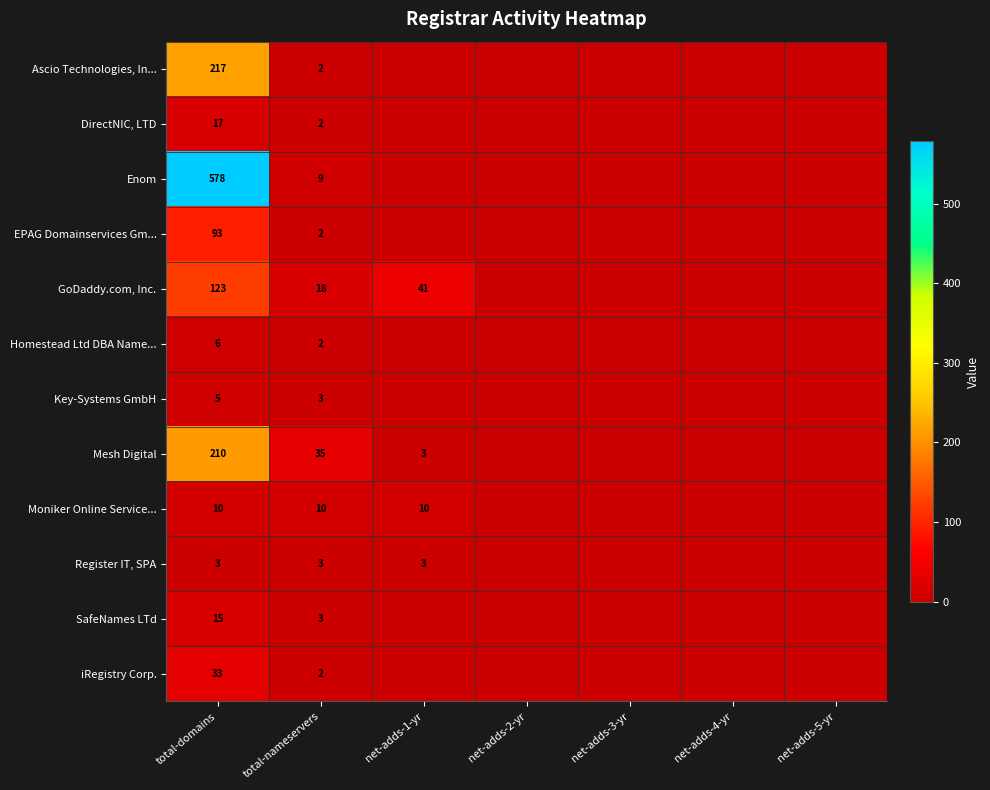

Is it true that DirectNIC, LTD equals 17 at total-domains?

True